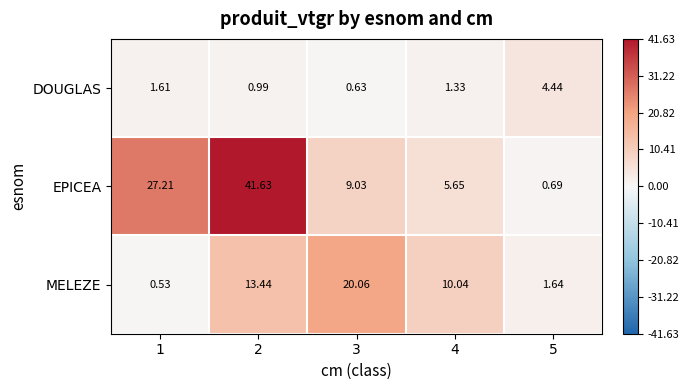

Rank the series at 4 from highest to lowest value.

MELEZE, EPICEA, DOUGLAS